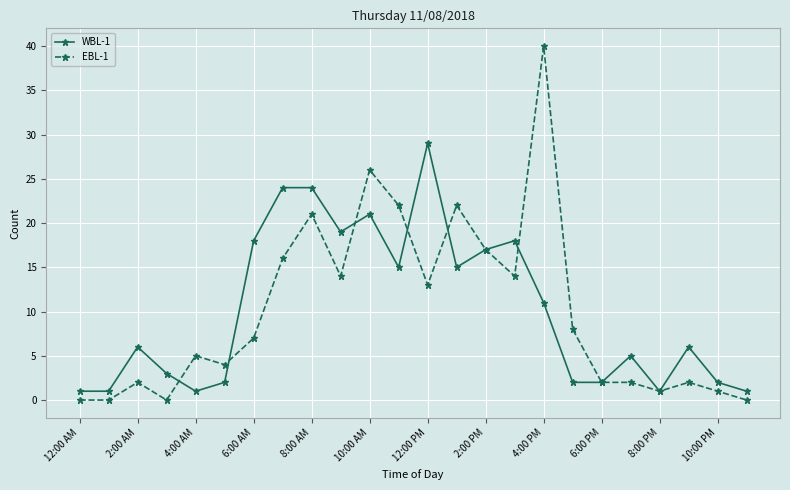

Which series has the largest range (max minus min)?

EBL-1